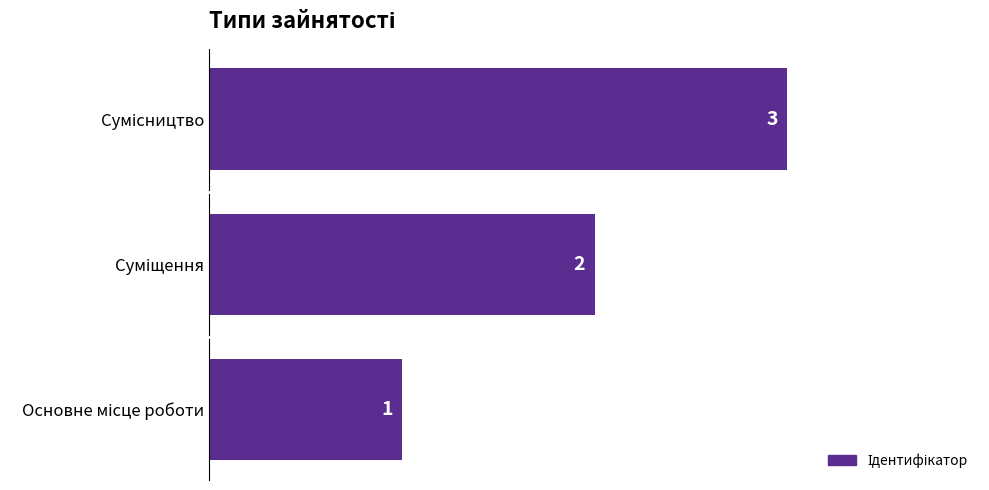

What is the sum of all values?

6